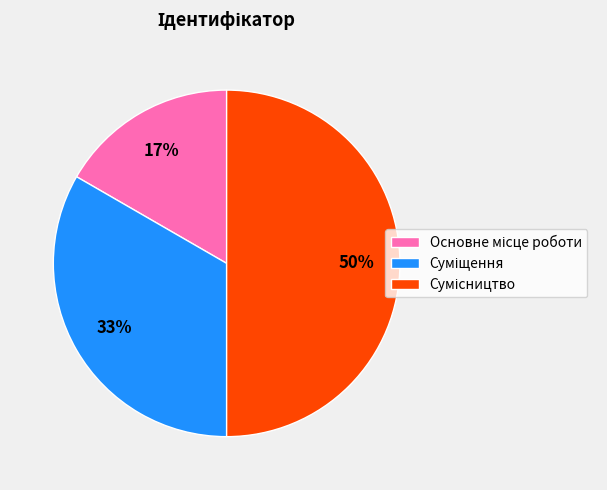

To the nearest percent, what is the difference between the largest and smallest slice percentages?

33%